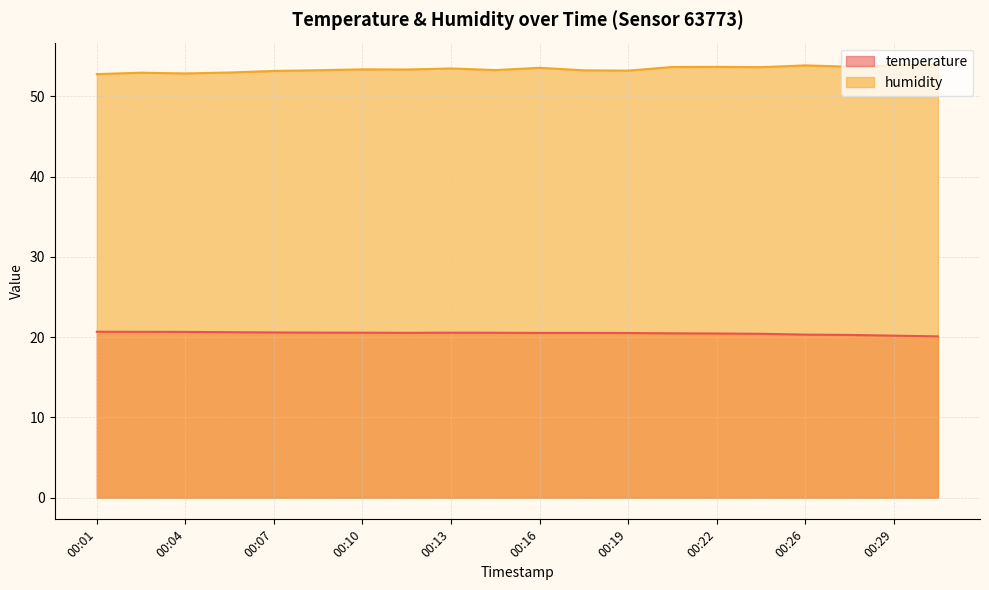

Reading left to right, what are all the values shown in this chart?

temperature: 20.7	20.7	20.6	20.6	20.6	20.6	20.6	20.5	20.6	20.5	20.5	20.5	20.5	20.5	20.4	20.4	20.3	20.3	20.2	20.1
humidity: 52.8	52.9	52.8	53.0	53.1	53.2	53.4	53.3	53.5	53.3	53.5	53.2	53.2	53.6	53.7	53.6	53.8	53.7	53.9	54.0